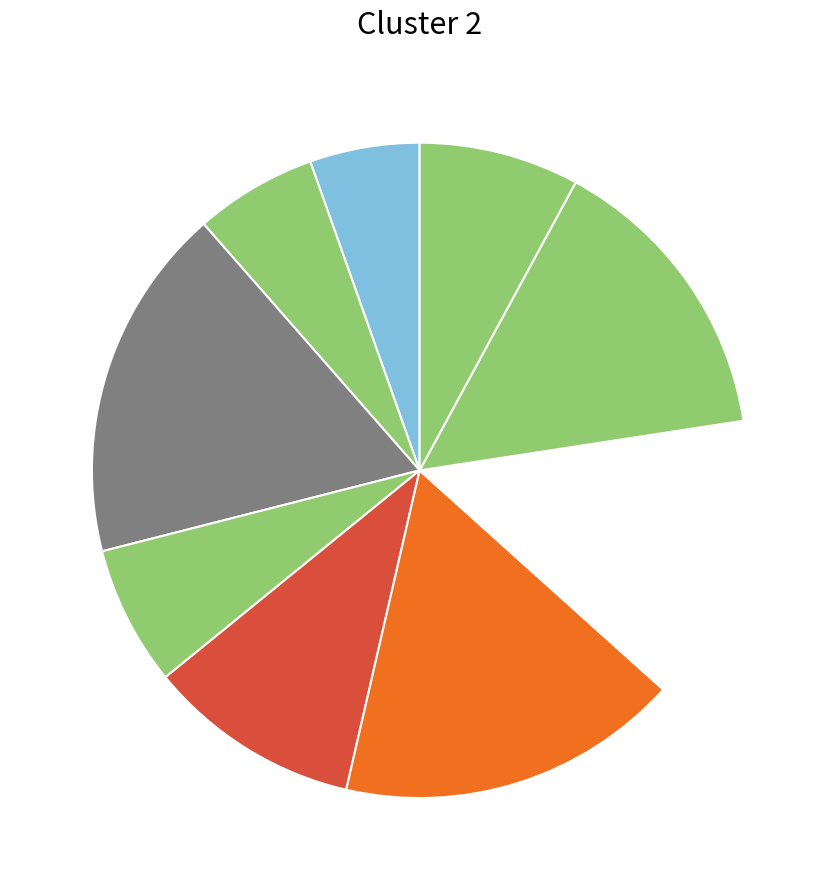

Is there a majority slice in this chart?

No